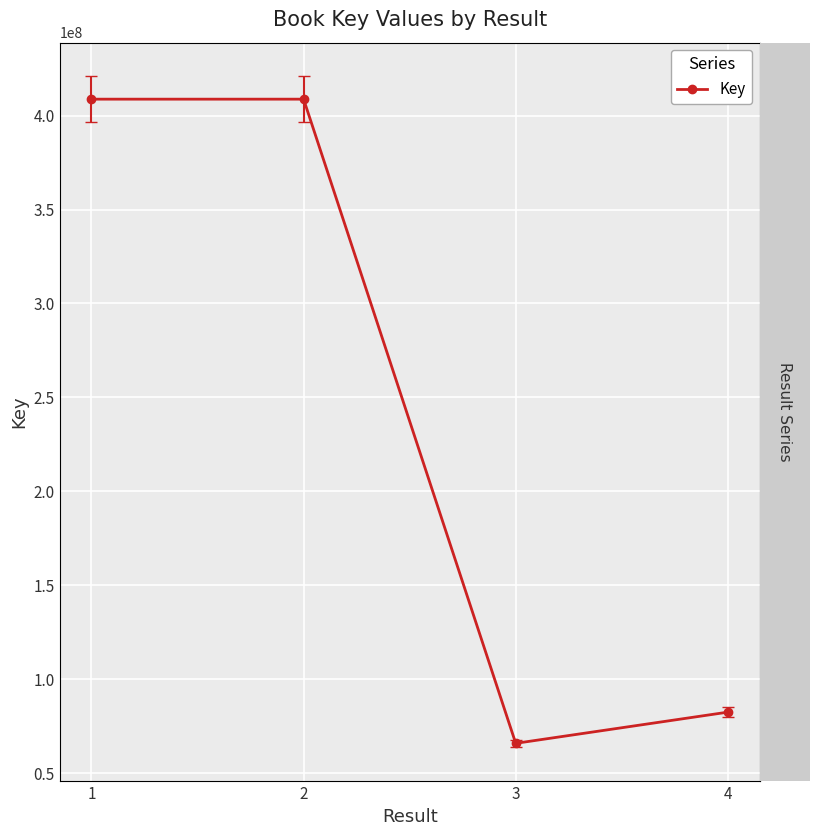

Is this an area chart (filled region under the line)?

No